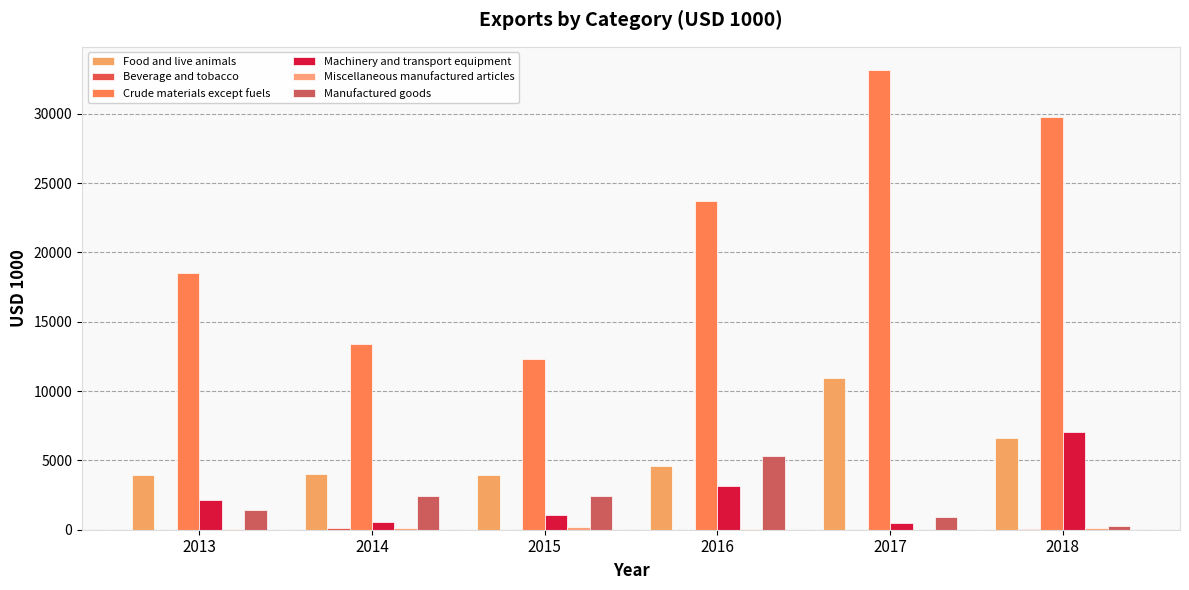

How many data points does each series have?

6